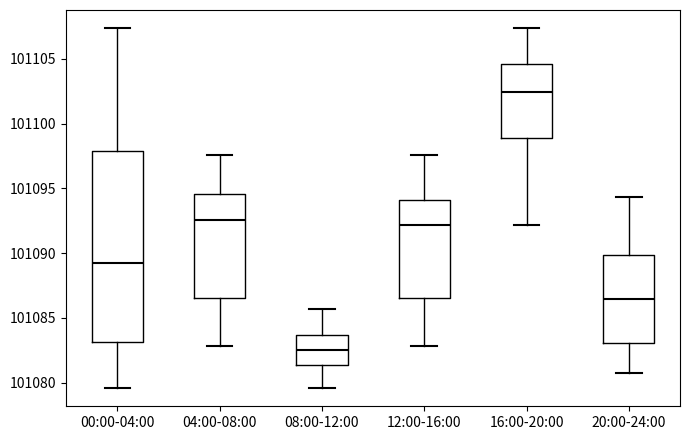

Which box has the lowest median line?

08:00-12:00